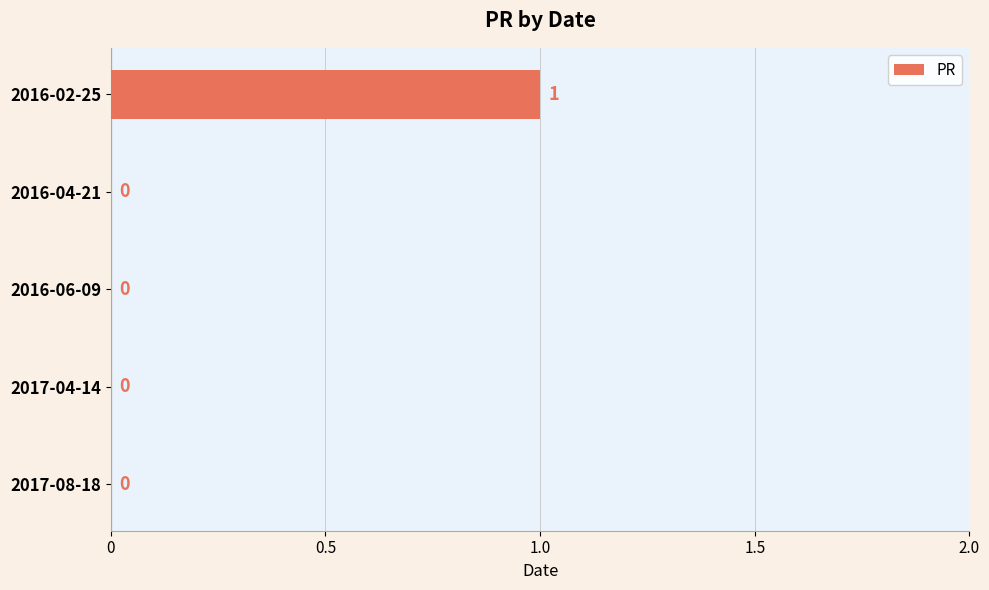

Between 2017-08-18 and 2016-02-25, which is larger?

2016-02-25